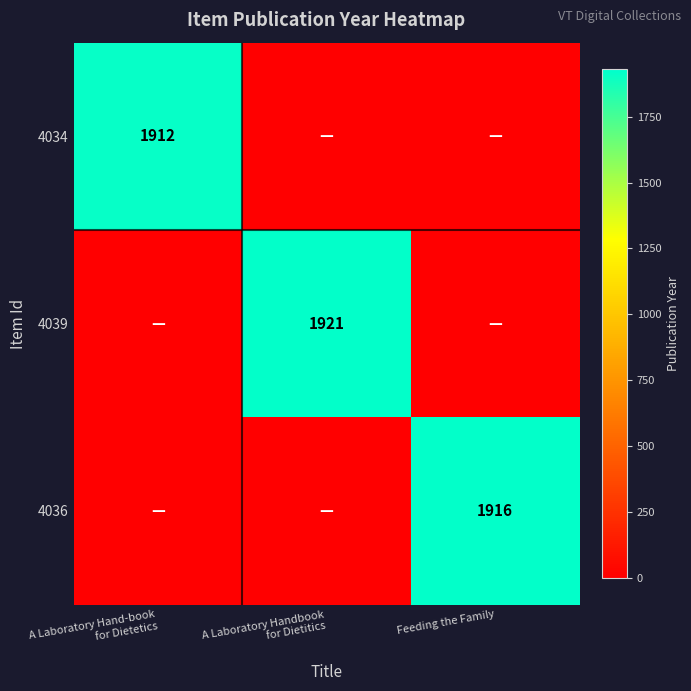

True or false: 4036 has a value of 1105 at Feeding the Family.

False